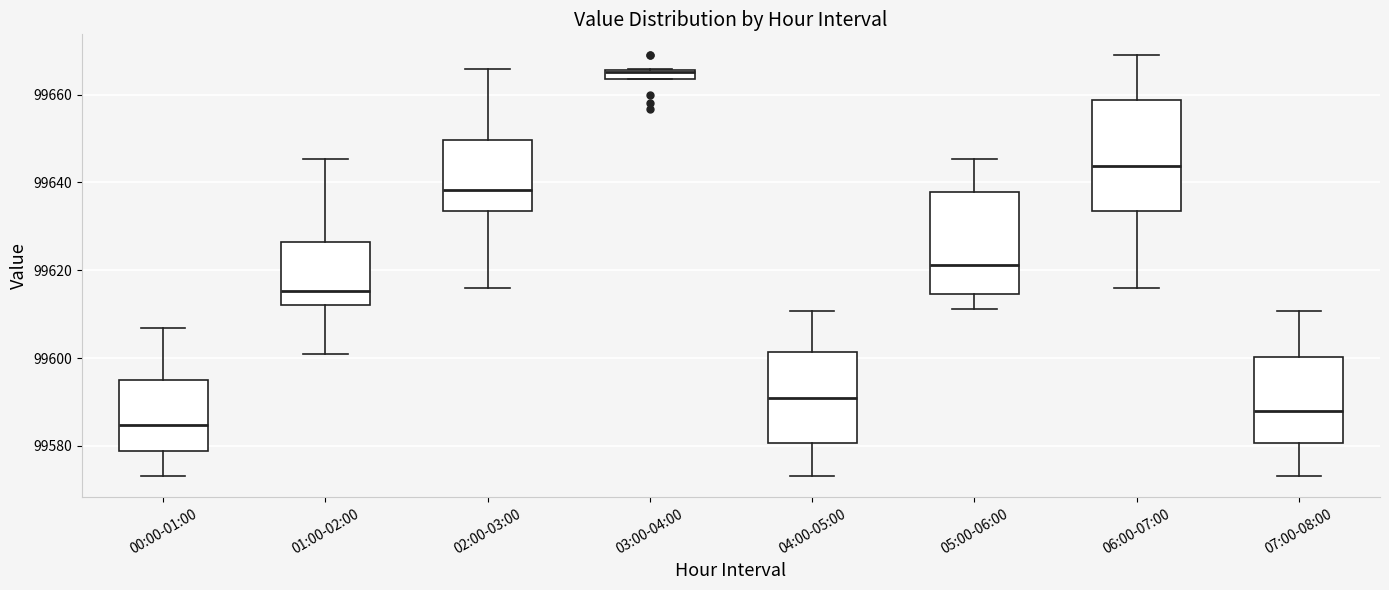

Where does the lower whisker of the box for 06:00-07:00 end on the y-axis? The values are not printed on the chart, so give them approximately, as read against the axis.

99616